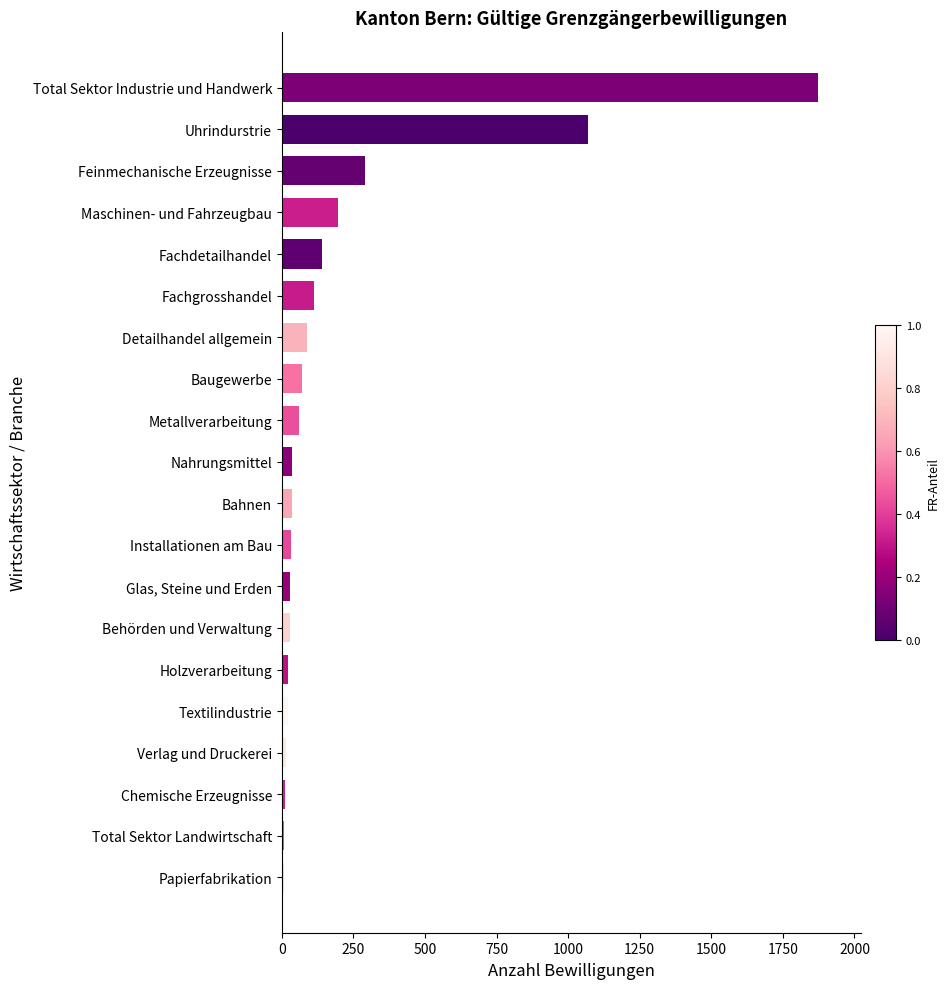

Are the bars grouped side by side (vs. stacked)?

No